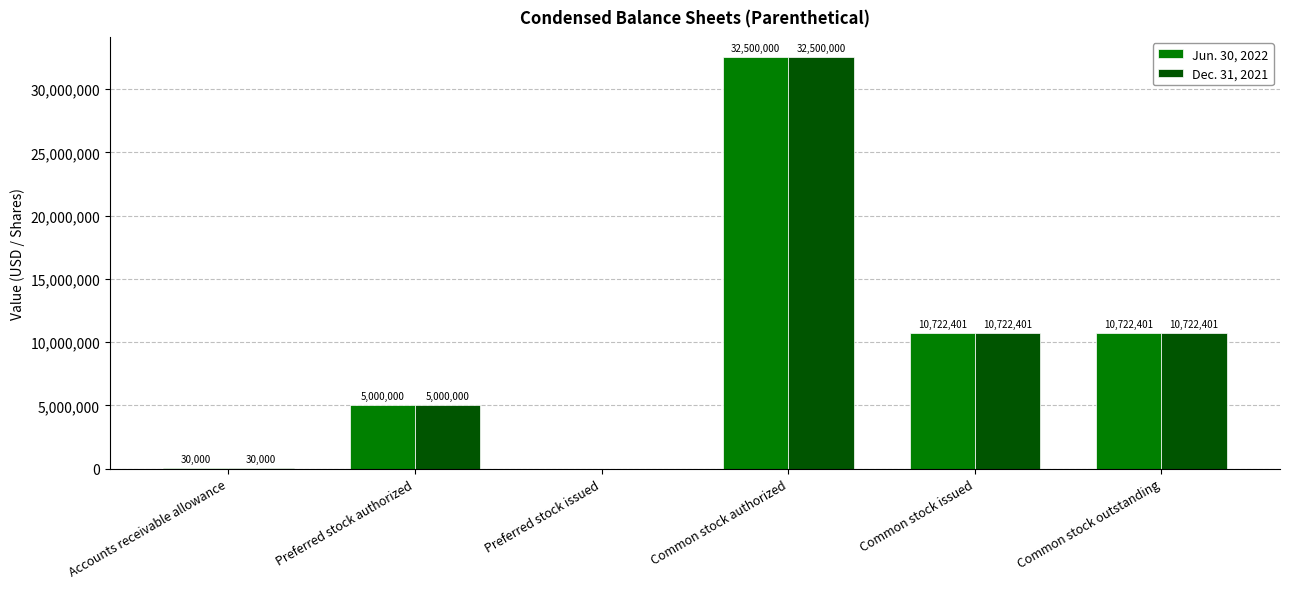

What is the greatest value displayed?

32500000